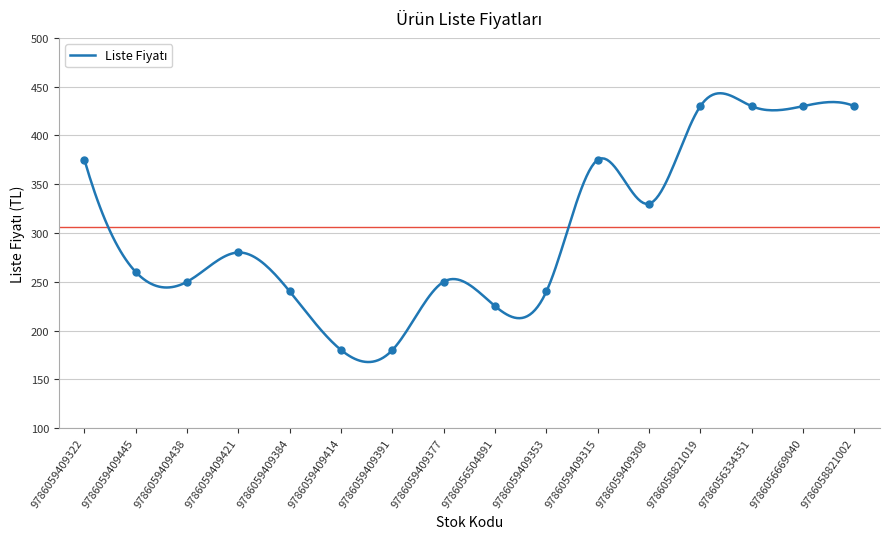

List the labels in order of value, largest first.

9786058821019, 9786056334351, 9786056669040, 9786058821002, 9786059409322, 9786059409315, 9786059409308, 9786059409421, 9786059409445, 9786059409438, 9786059409377, 9786059409384, 9786059409353, 9786056504891, 9786059409414, 9786059409391